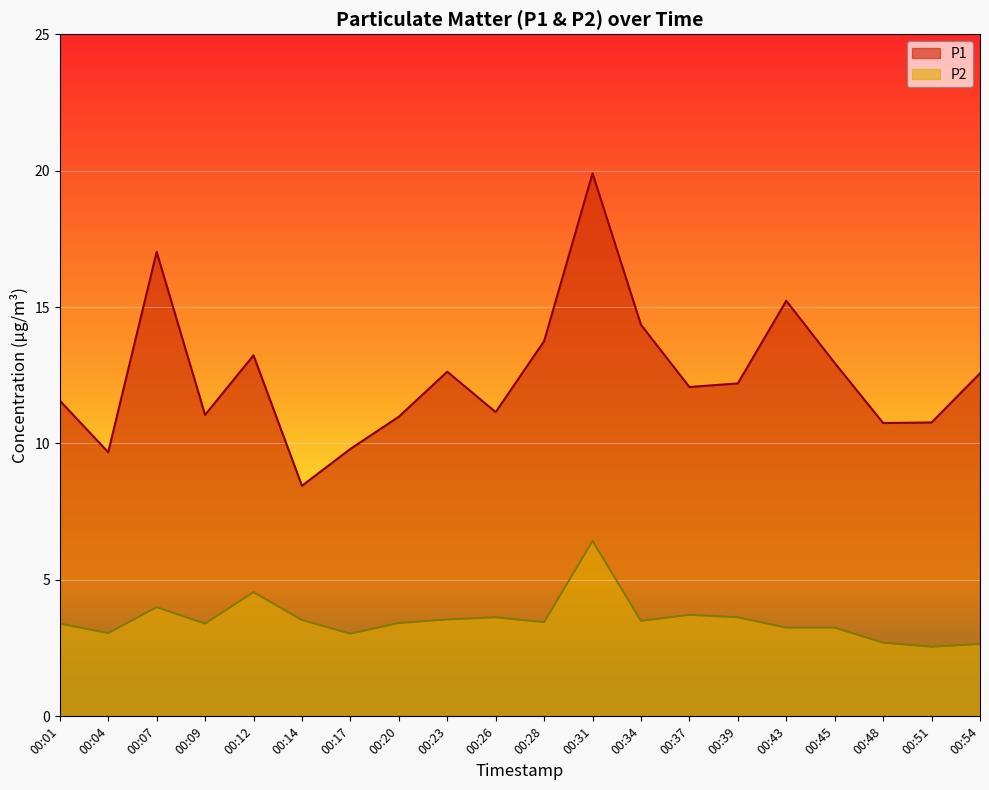

Count the number of categories in the chart.

20